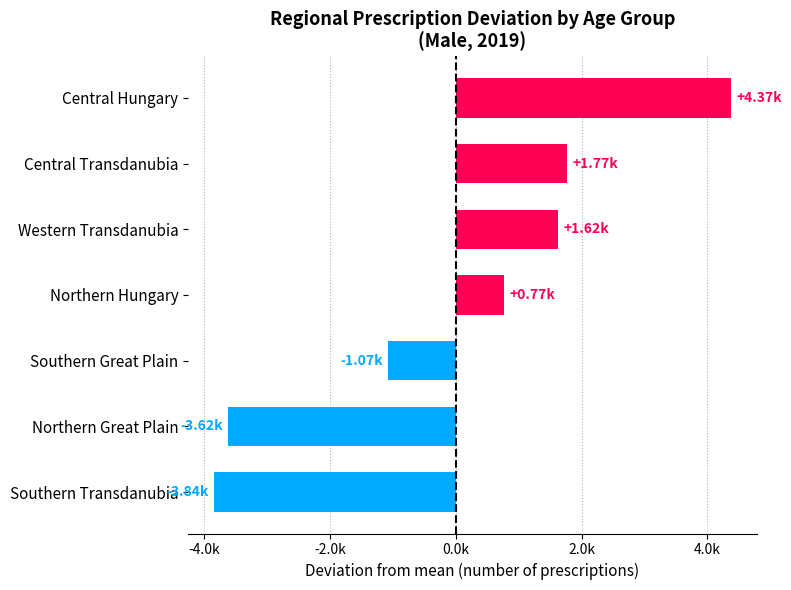

How many values are above zero?

4